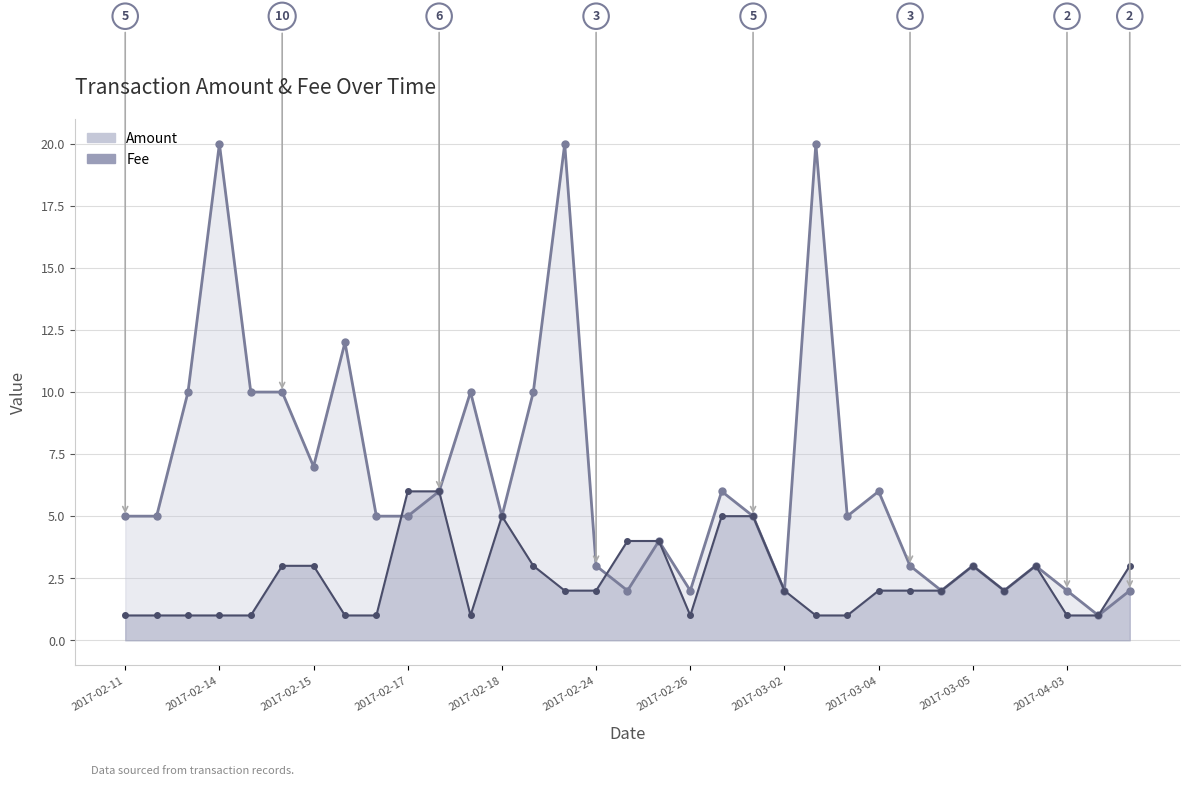

How many values in the Amount (line) series are below 5?

13